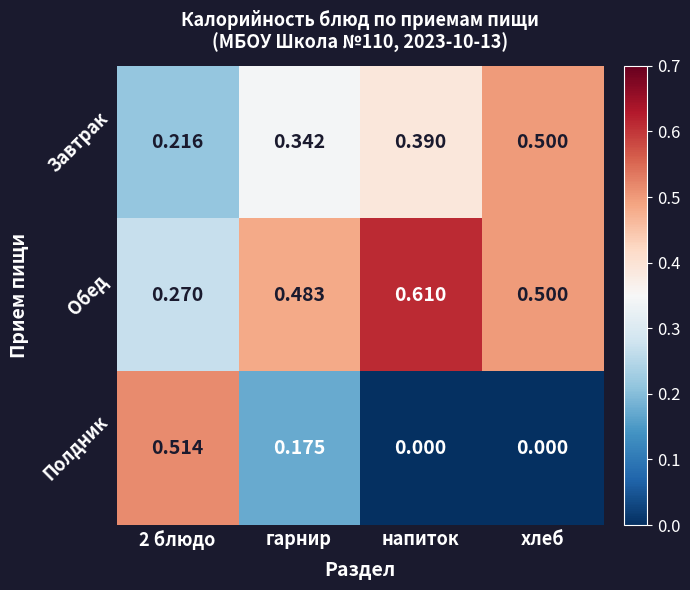

What is the total value across all series at хлеб?

1.0